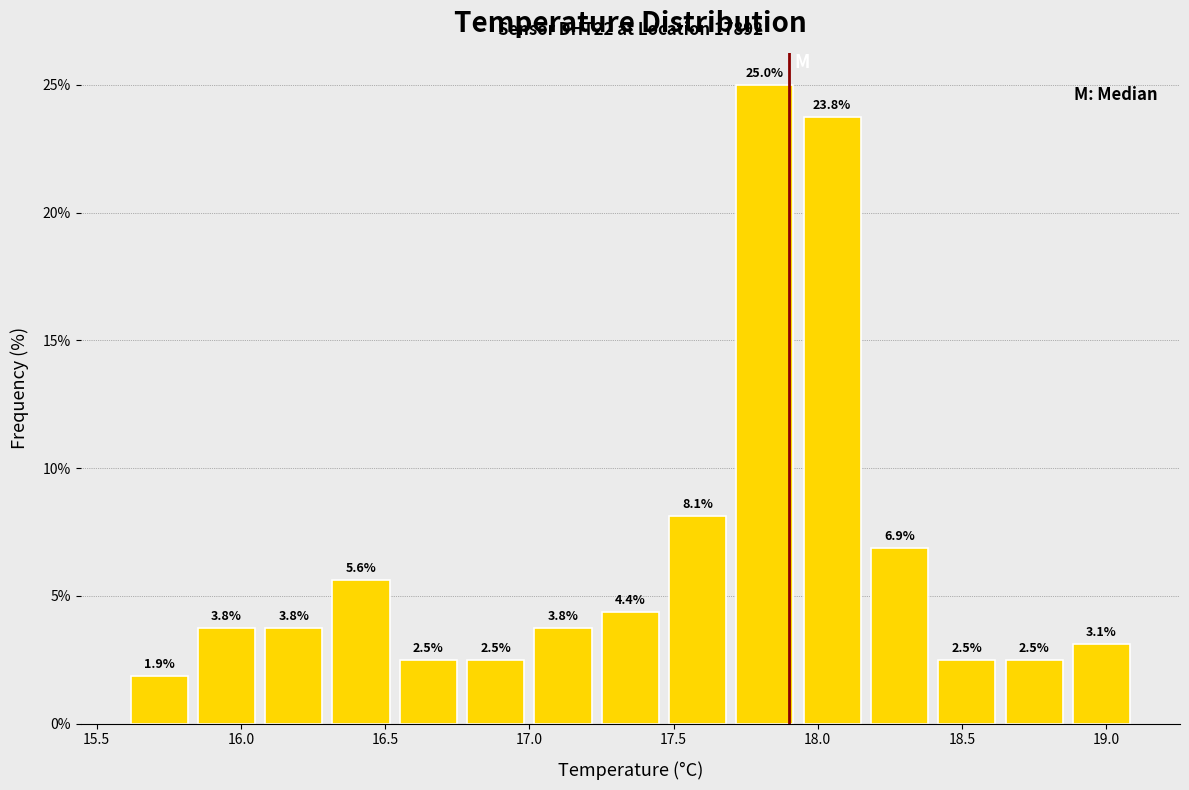

Reading left to right, transcribe this chart: for each bar, give the range it covers on the x-axis and its height. The bar edges are not printed on the chart, so give them approximately, as read against the axis.

15.60 to 15.85: 1.9
15.85 to 16.05: 3.8
16.05 to 16.30: 3.8
16.30 to 16.55: 5.6
16.55 to 16.75: 2.5
16.75 to 17.00: 2.5
17.00 to 17.25: 3.8
17.25 to 17.45: 4.4
17.45 to 17.70: 8.1
17.70 to 17.95: 25.0
17.95 to 18.15: 23.8
18.15 to 18.40: 6.9
18.40 to 18.65: 2.5
18.65 to 18.85: 2.5
18.85 to 19.10: 3.1